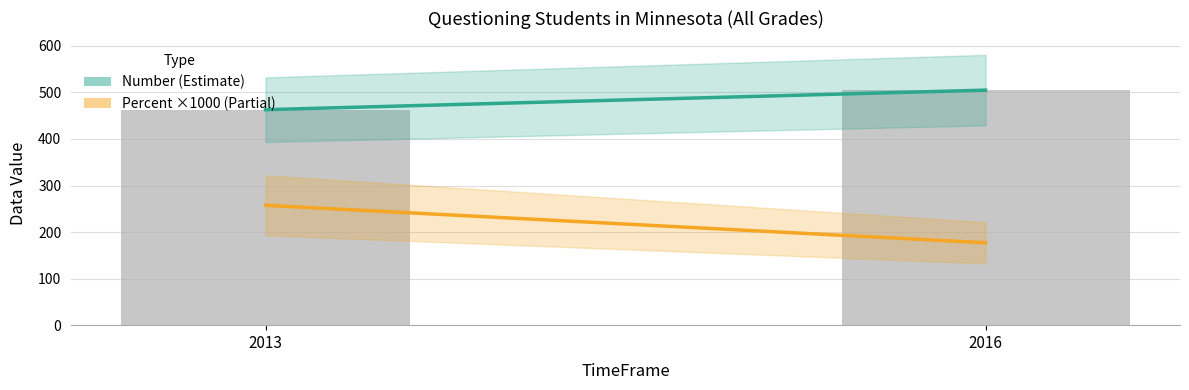

Are the bars horizontal?

No